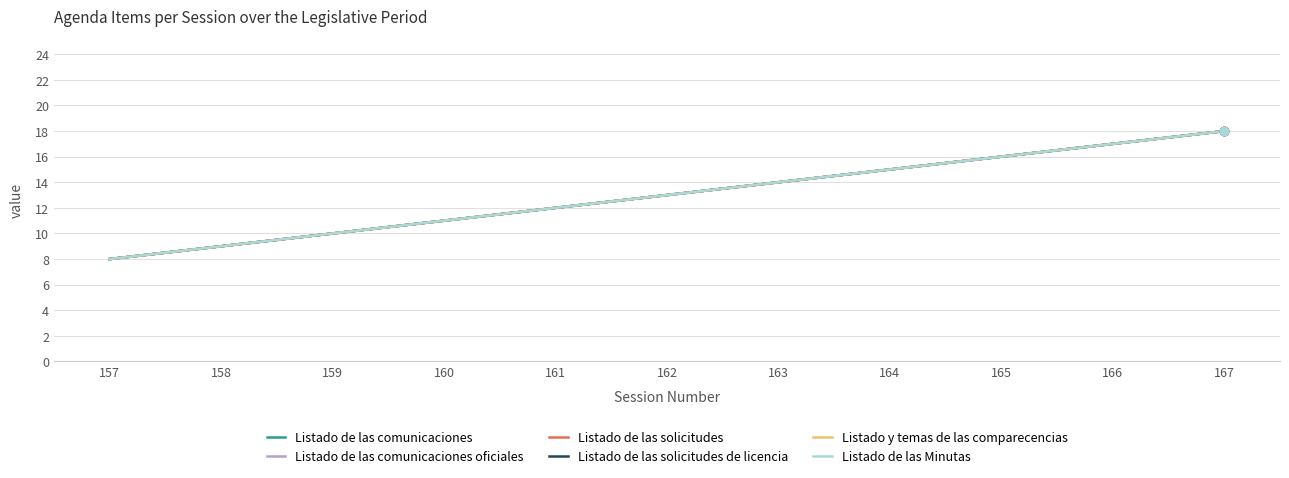

True or false: Listado y temas de las comparecencias and Listado de las comunicaciones cross at least once.

False